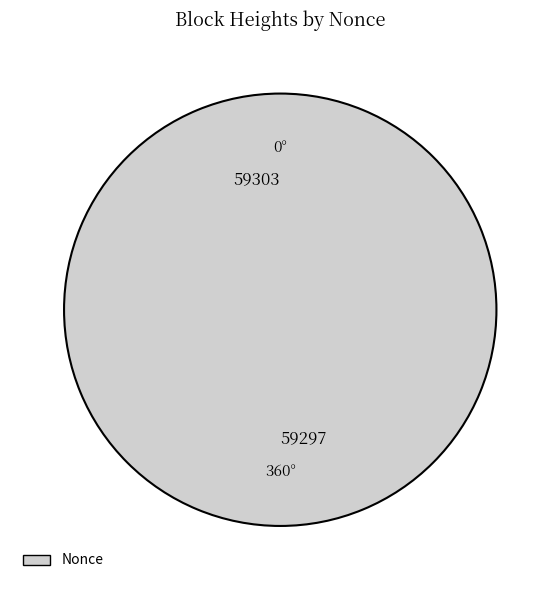

Combined, what portion of the pie is 59297 and 59303?

100.0%